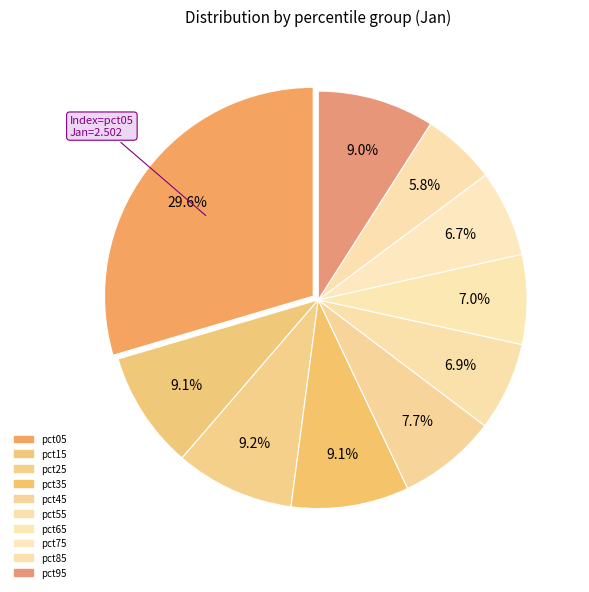

To the nearest percent, what is the difference between the largest and smallest slice percentages?

24%